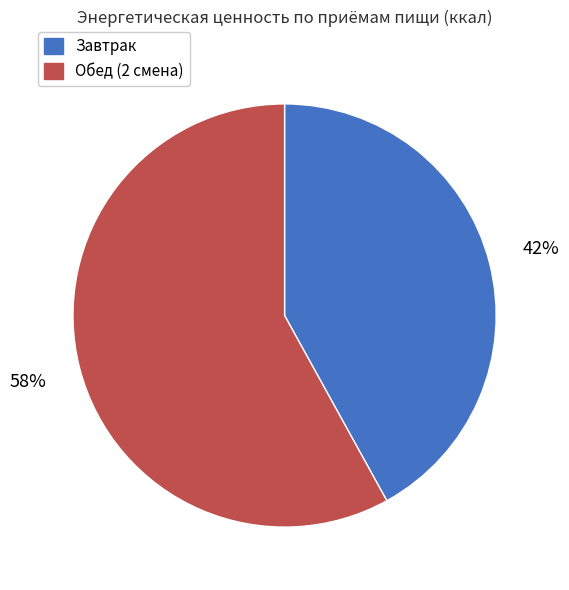

To the nearest percent, what portion does Завтрак represent?

42%